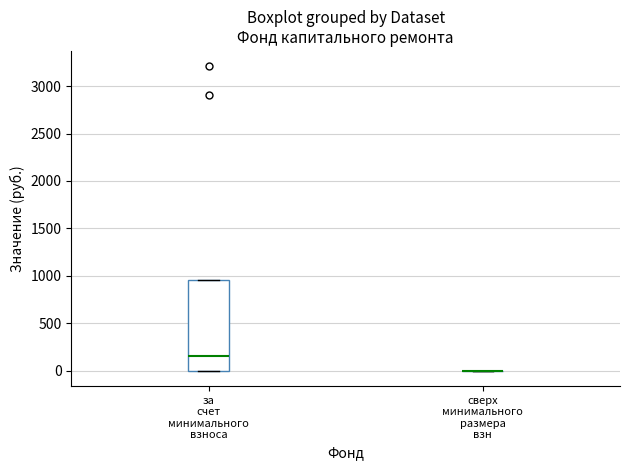

Where does the median line of the box for за счет минимального взноса sit on the y-axis? The values are not printed on the chart, so give them approximately, as read against the axis.

150